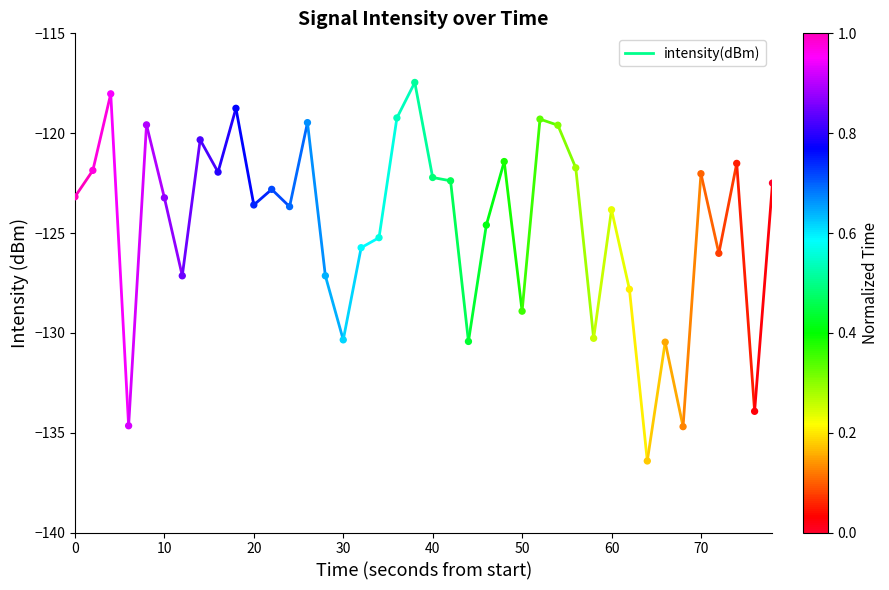

What is the range of X values (max minus min)?

78.0